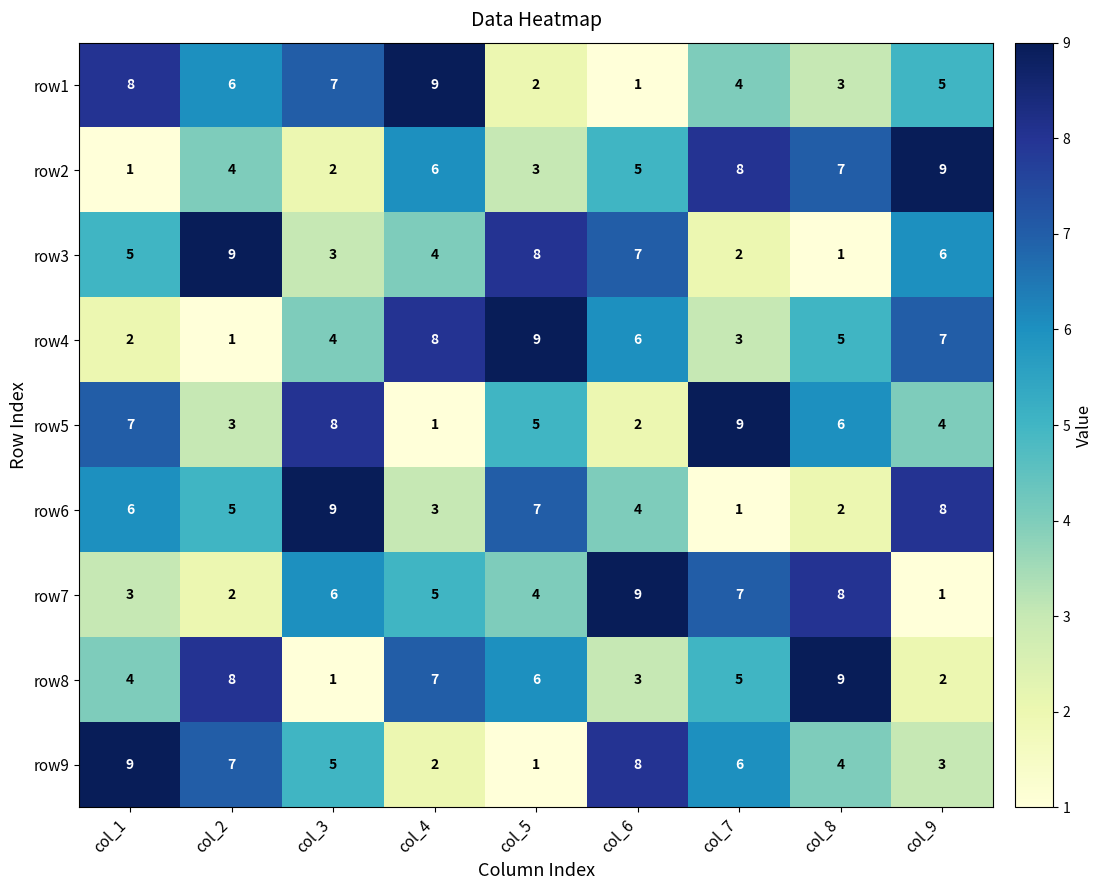

What is the spread (max minus min) of values at col_3?

8